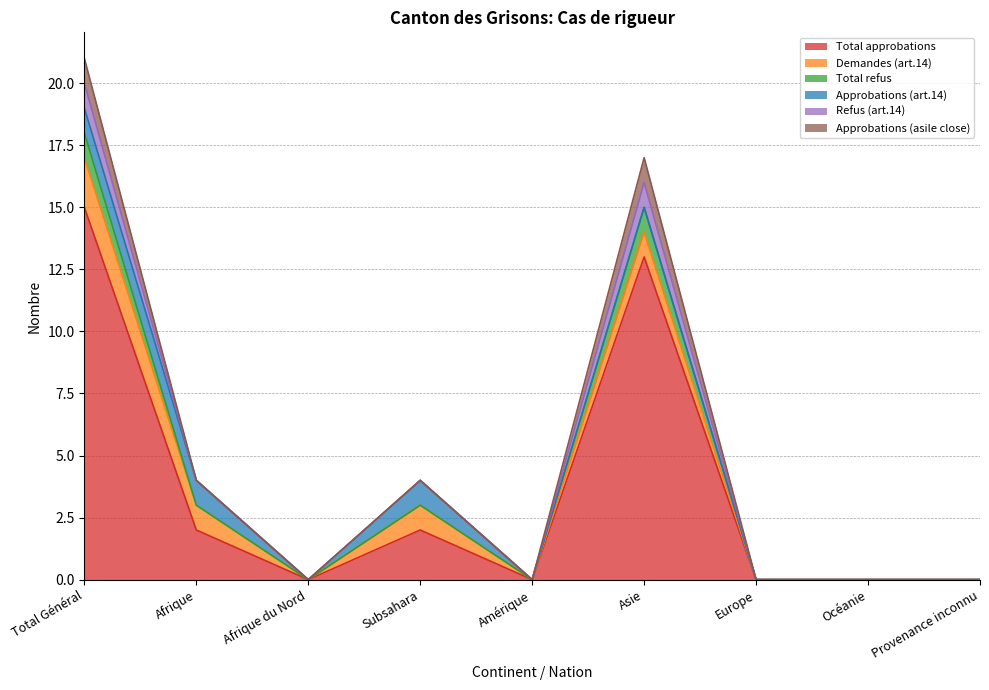

Where is the first local maximum for Demandes (art.14)?

Subsahara